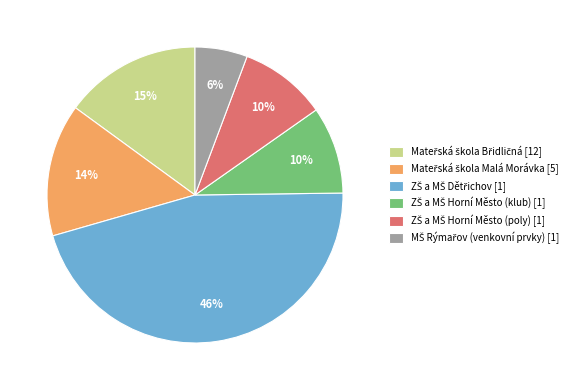

Does any single category account for the majority?

No